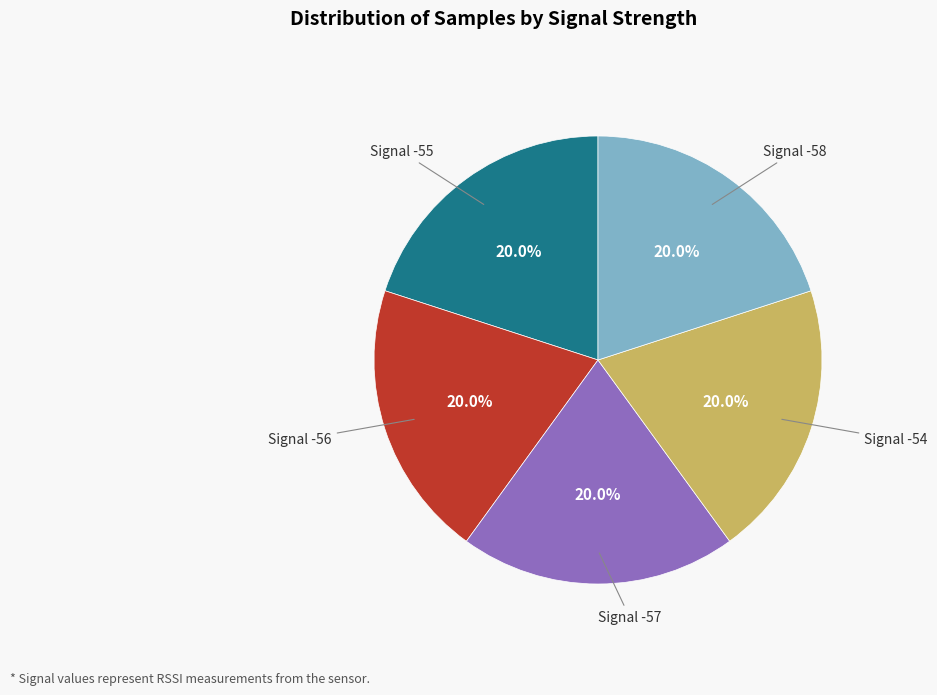

Count the number of slices in the pie.

5